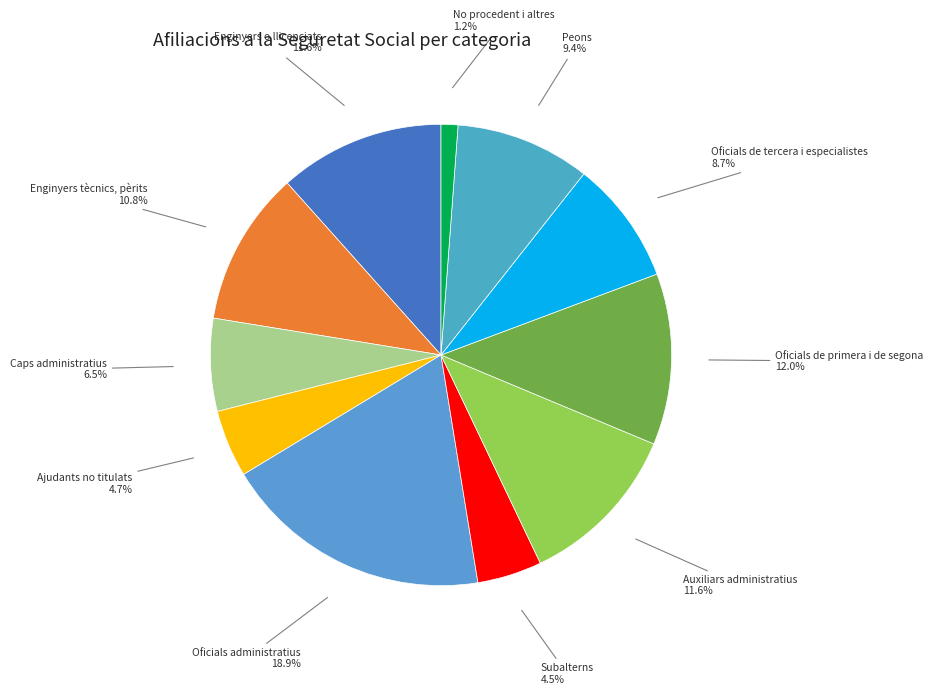

What is the smallest slice in the pie chart?

No procedent i altres